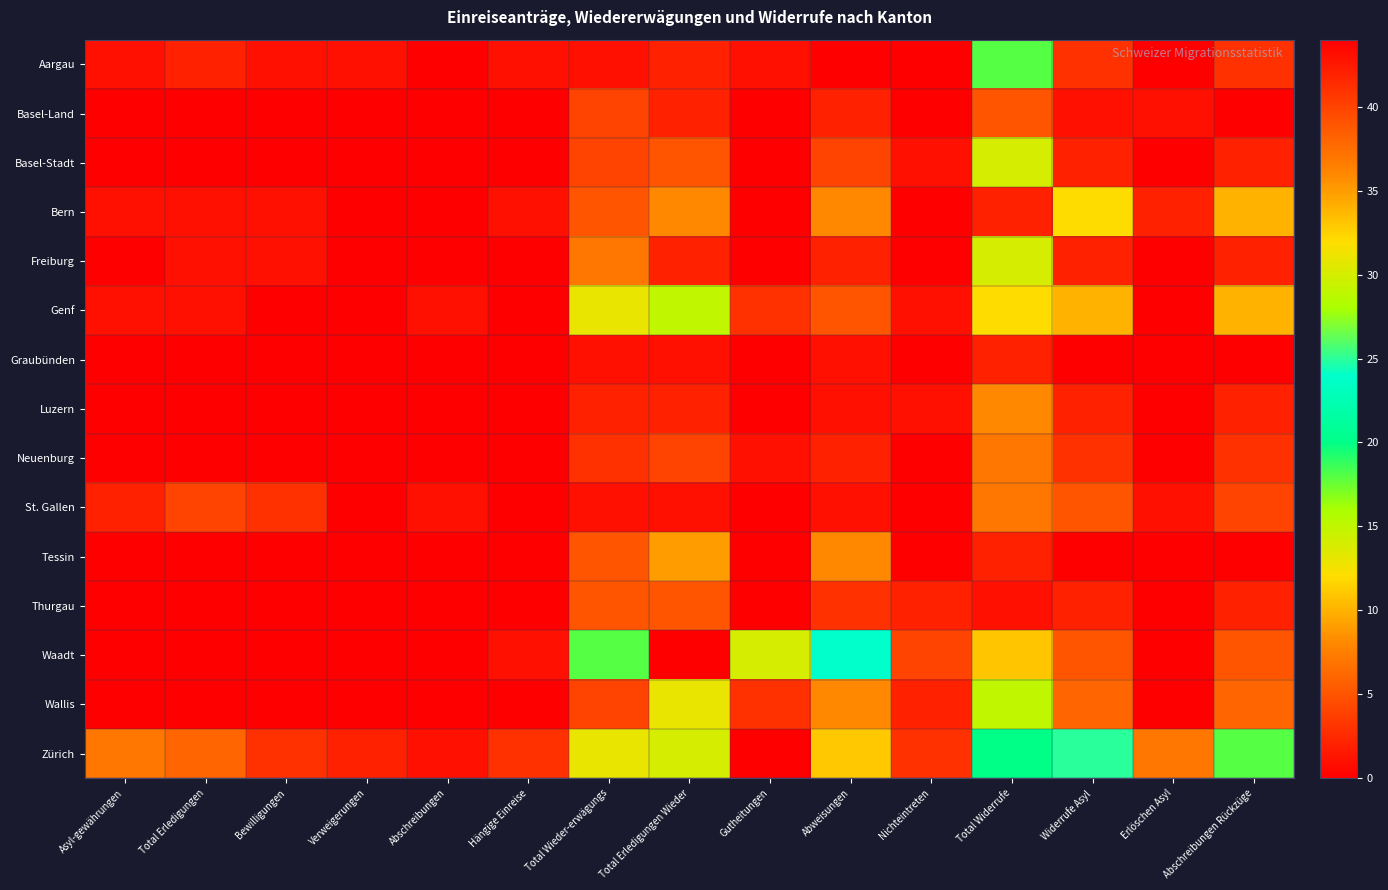

What is the difference between the highest and lowest values at Bewilligungen?

3